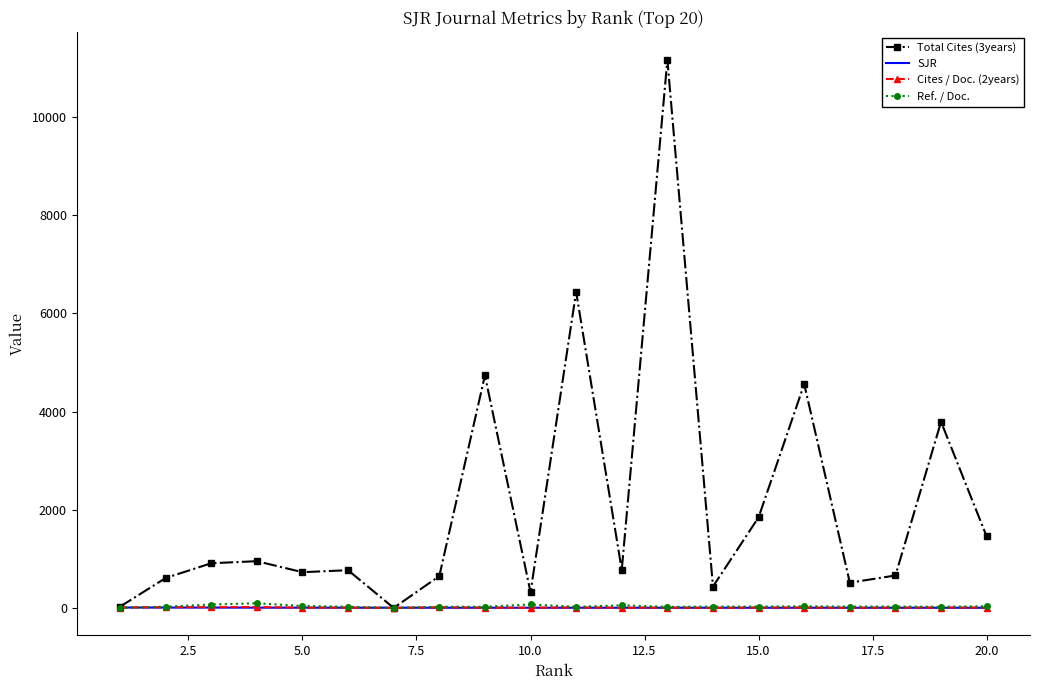

What is the greatest value displayed?

11166.0